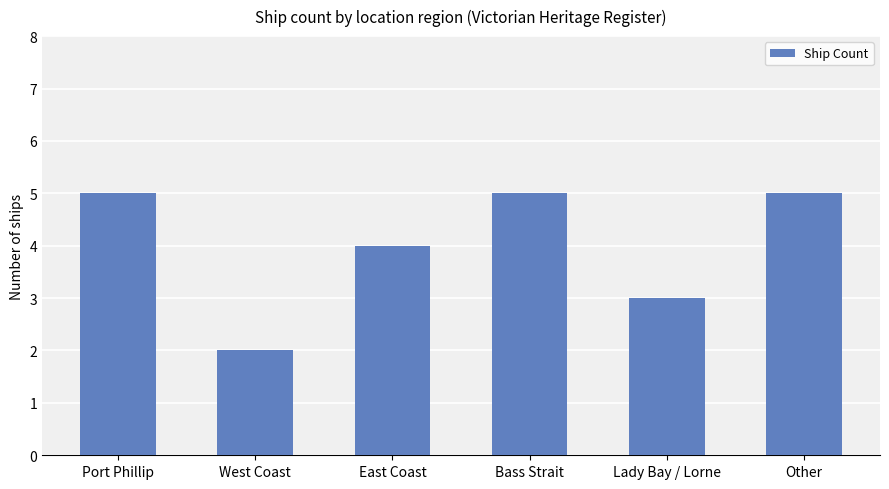

What is the minimum value shown in the chart?

2